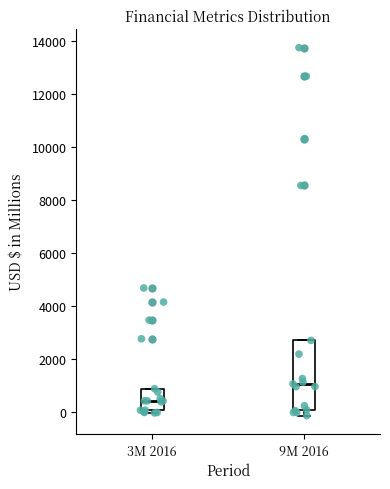

Where is the lower edge of the box for 3M 2016 on the y-axis? The values are not printed on the chart, so give them approximately, as read against the axis.

0